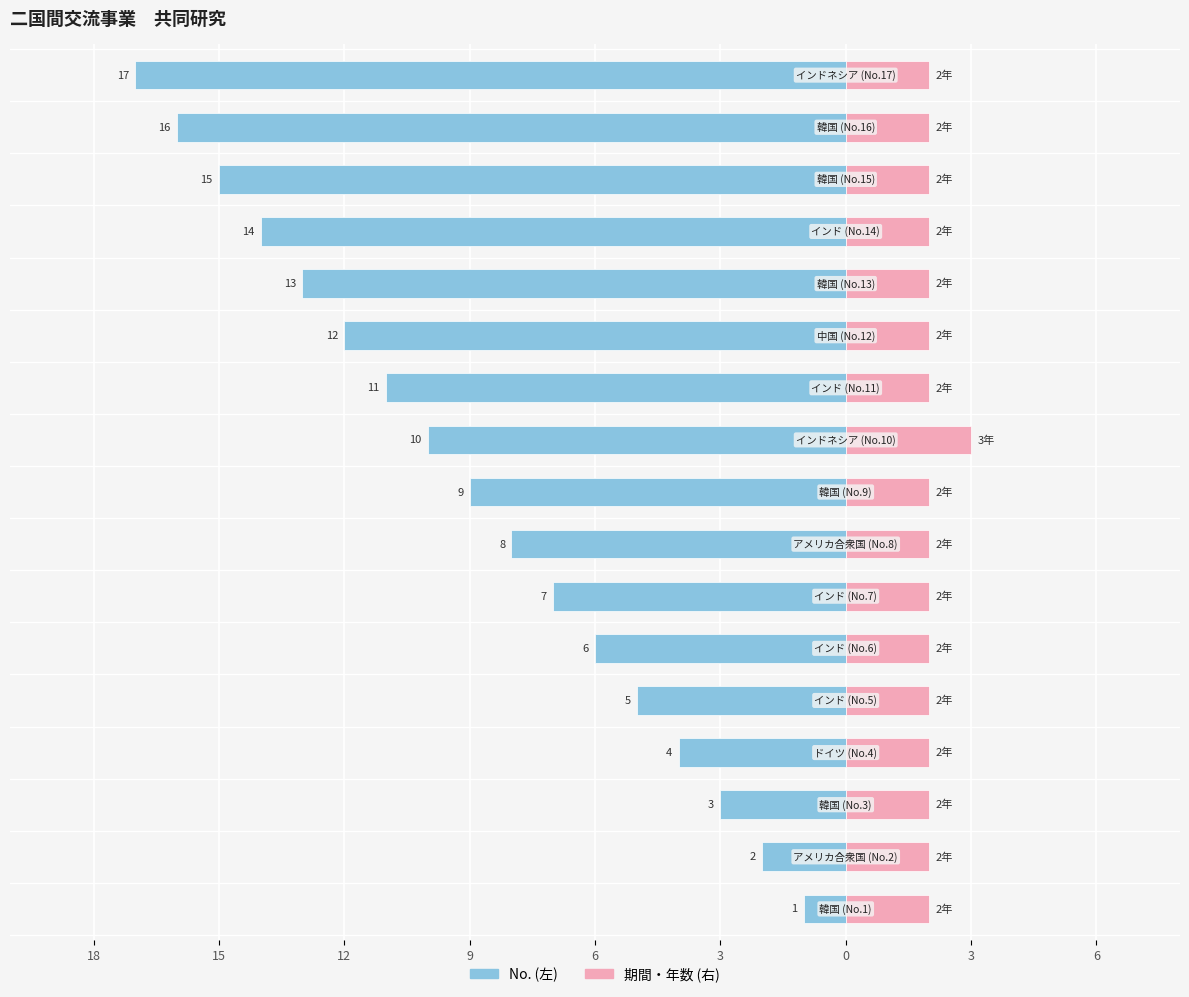

Is it true that 期間(年) equals 1 at 6?

False